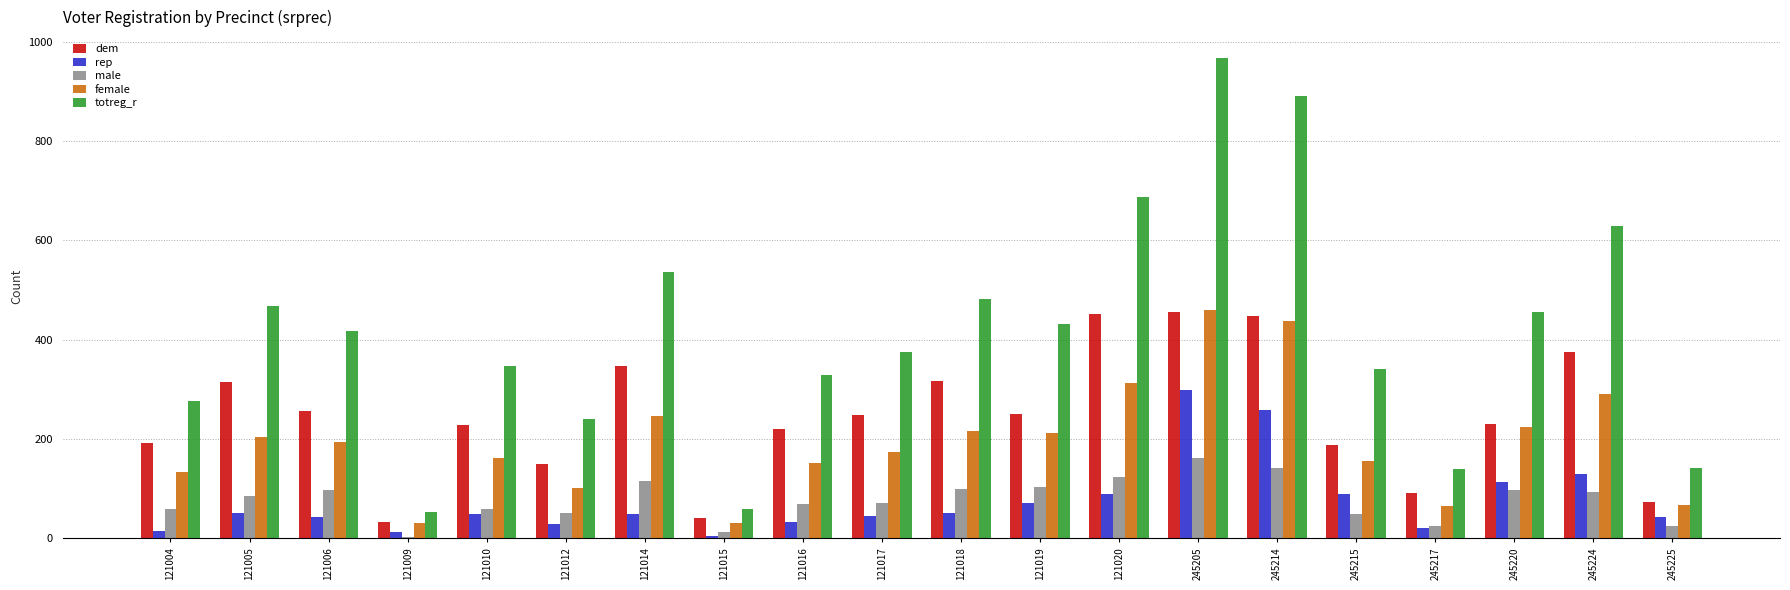

Is it true that male equals 228 at 245214?

False